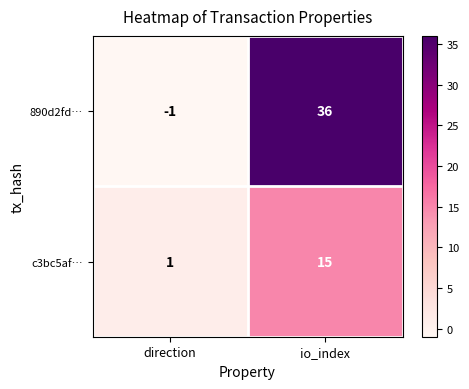

At which category does the chart reach its peak across all series?

io_index